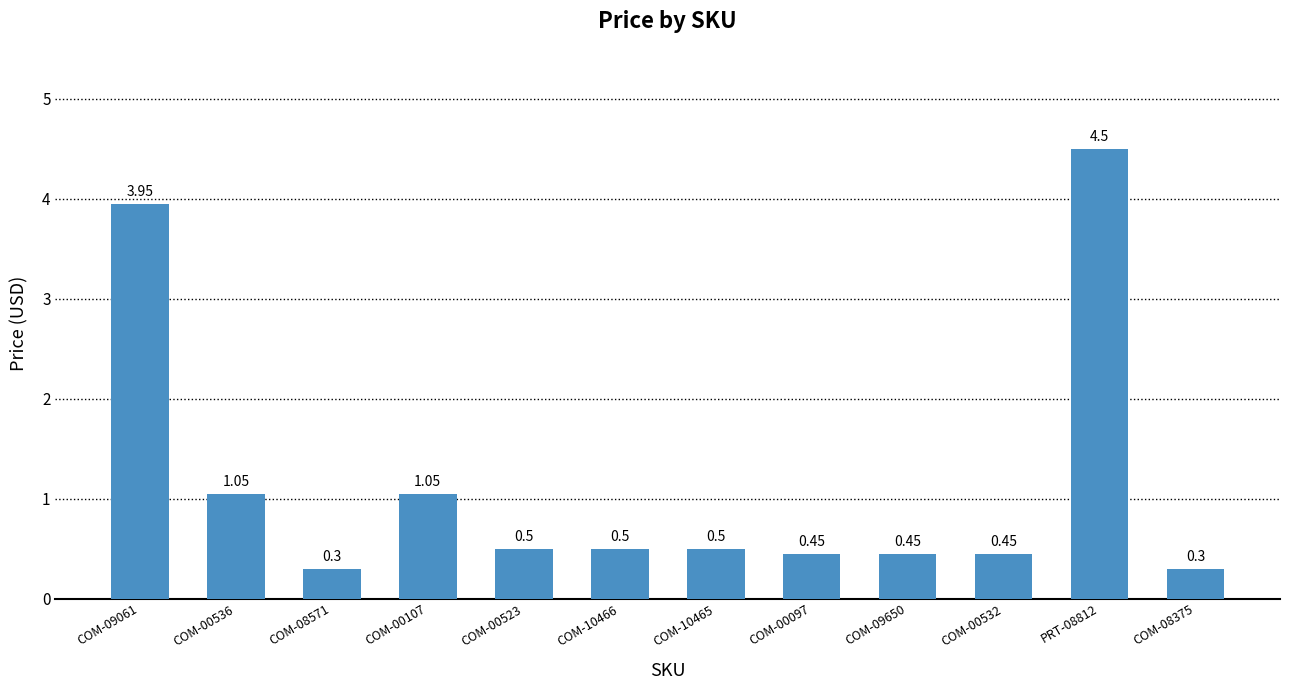

The chart shows a value of 0.3 at COM-08571. True or false?

True